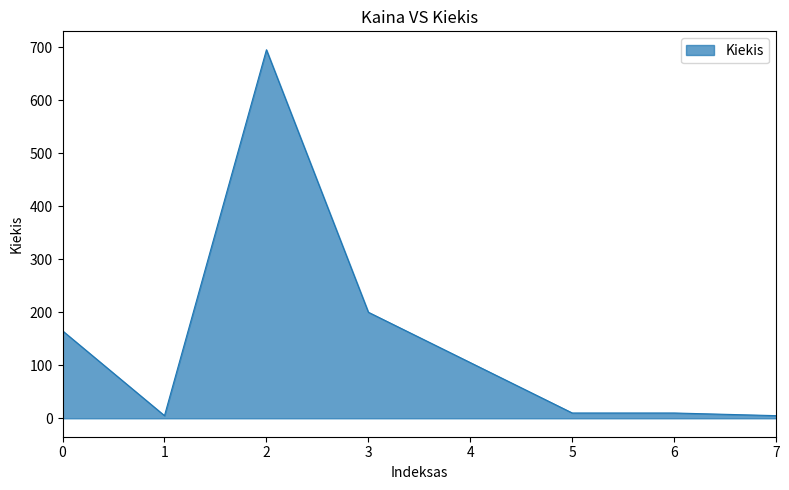

Count the number of categories in the chart.

8